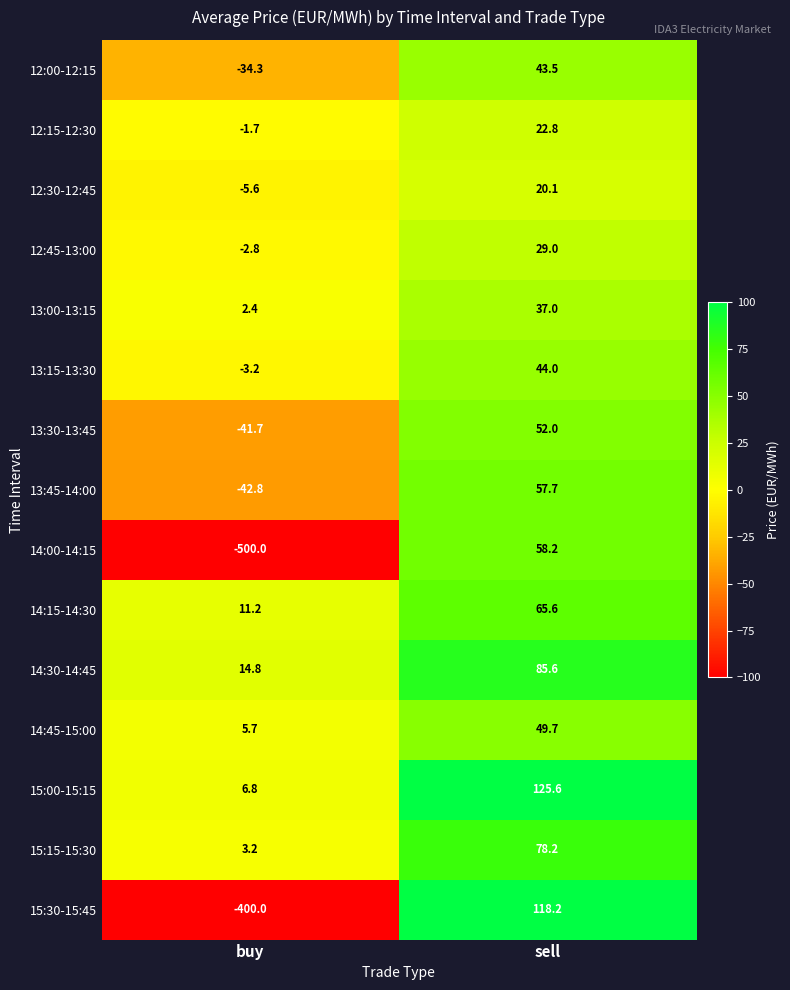

How many distinct data groups are displayed?

15